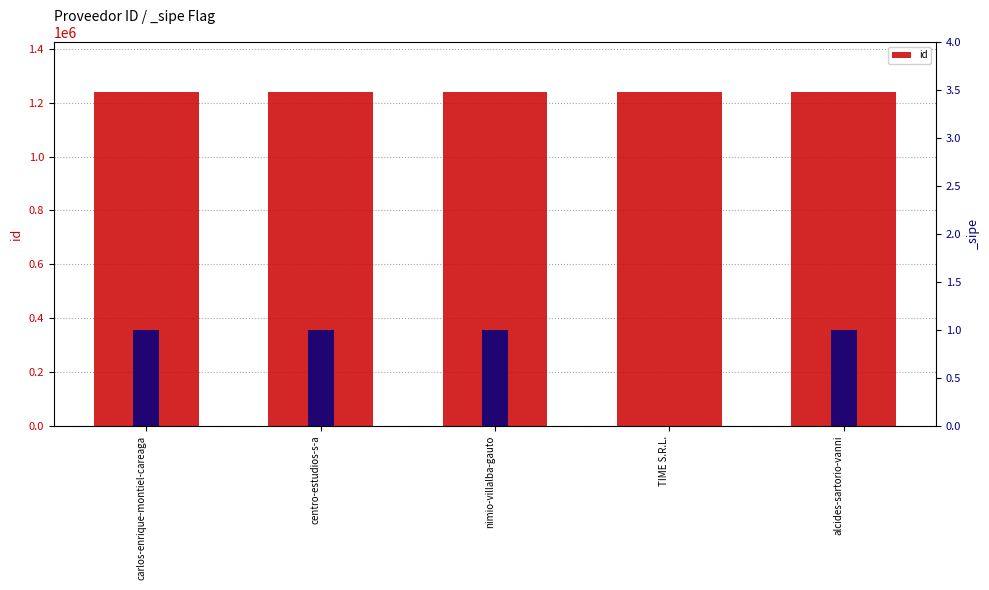

The chart shows a value of 1239994 at alcides-sartorio-vanni. True or false?

True